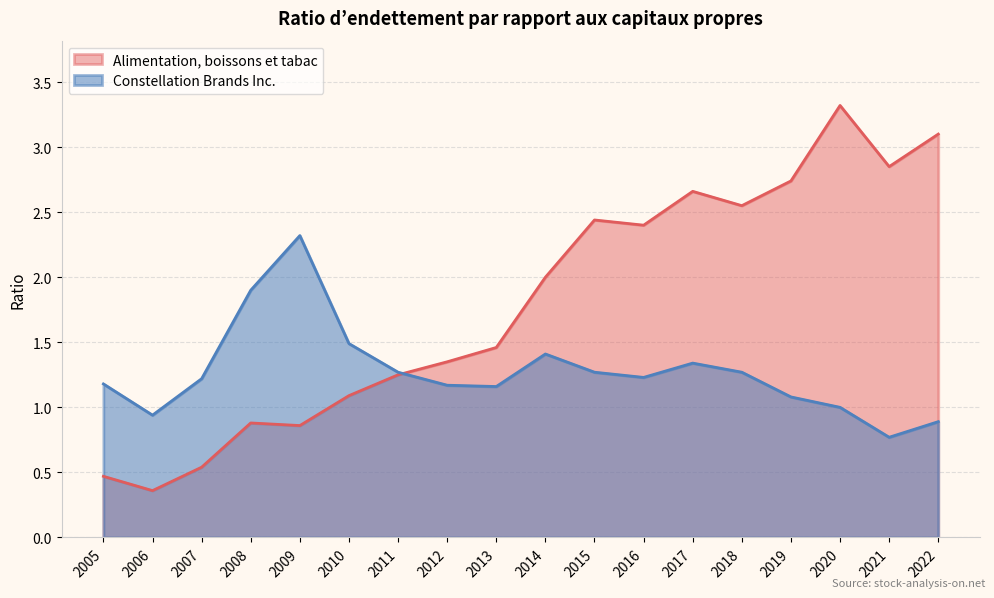

Which series has the widest spread of values?

Alimentation, boissons et tabac